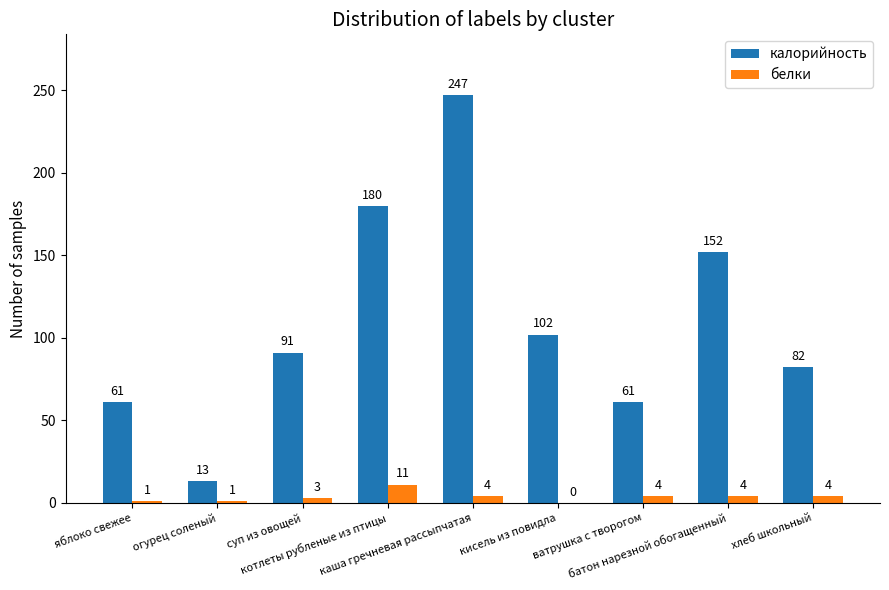

At which category is the sum across all series the highest?

каша гречневая рассыпчатая